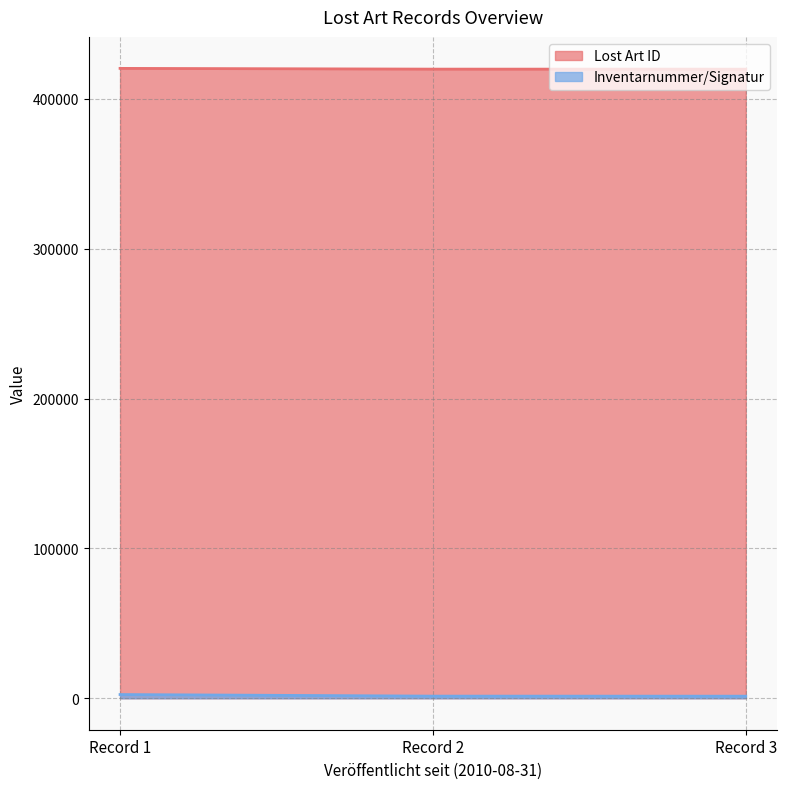

What is the difference between the maximum and minimum values in the Lost Art ID series?

517